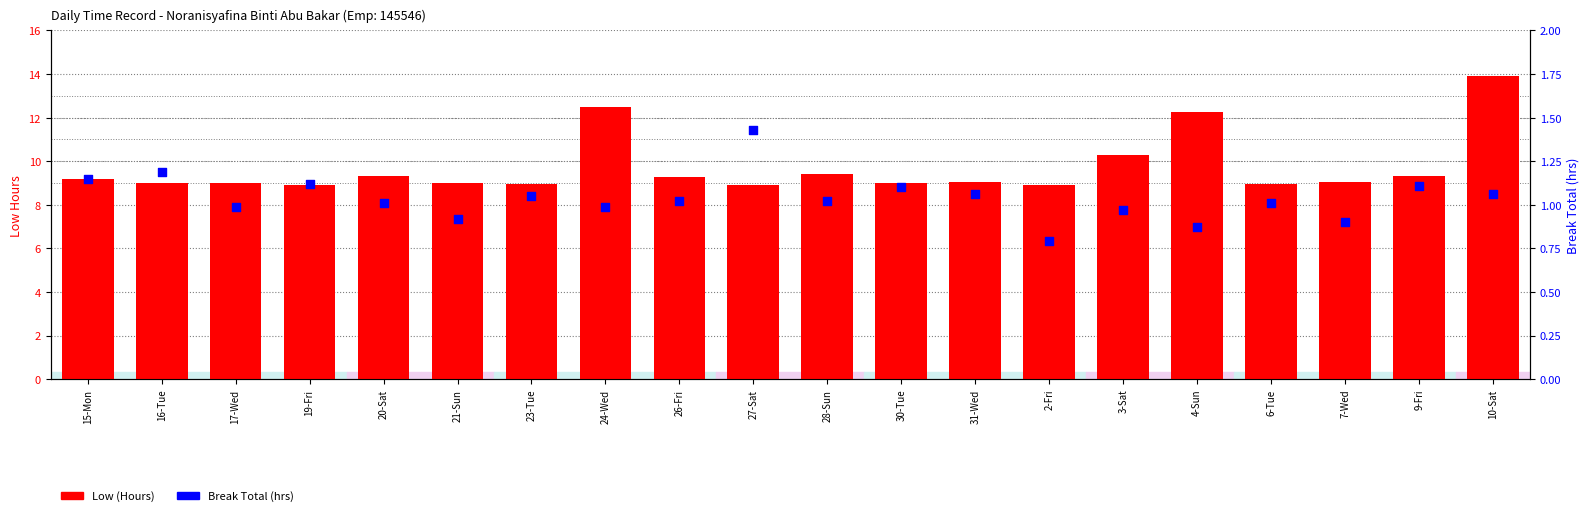

Which series has the widest spread of Y values?

Low (Hours)